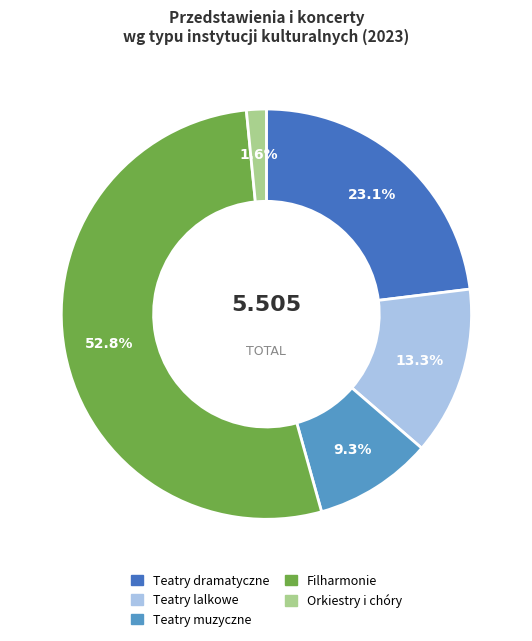

What is the smallest slice in the pie chart?

Orkiestry i chóry